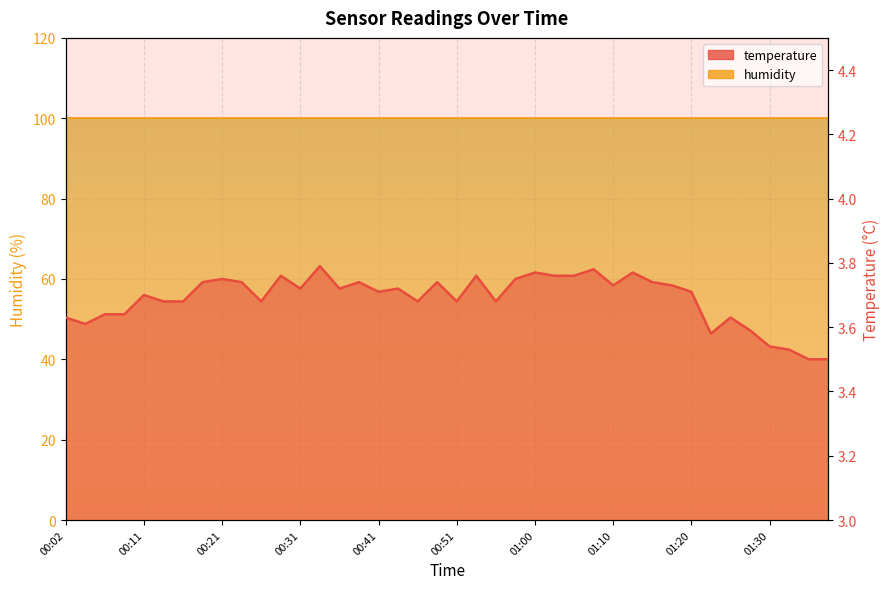

Reading left to right, list all the values displayed in this chart.

3.6	3.6	3.6	3.6	3.7	3.7	3.7	3.7	3.8	3.7	3.7	3.8	3.7	3.8	3.7	3.7	3.7	3.7	3.7	3.7	3.7	3.8	3.7	3.8	3.8	3.8	3.8	3.8	3.7	3.8	3.7	3.7	3.7	3.6	3.6	3.6	3.5	3.5	3.5	3.5